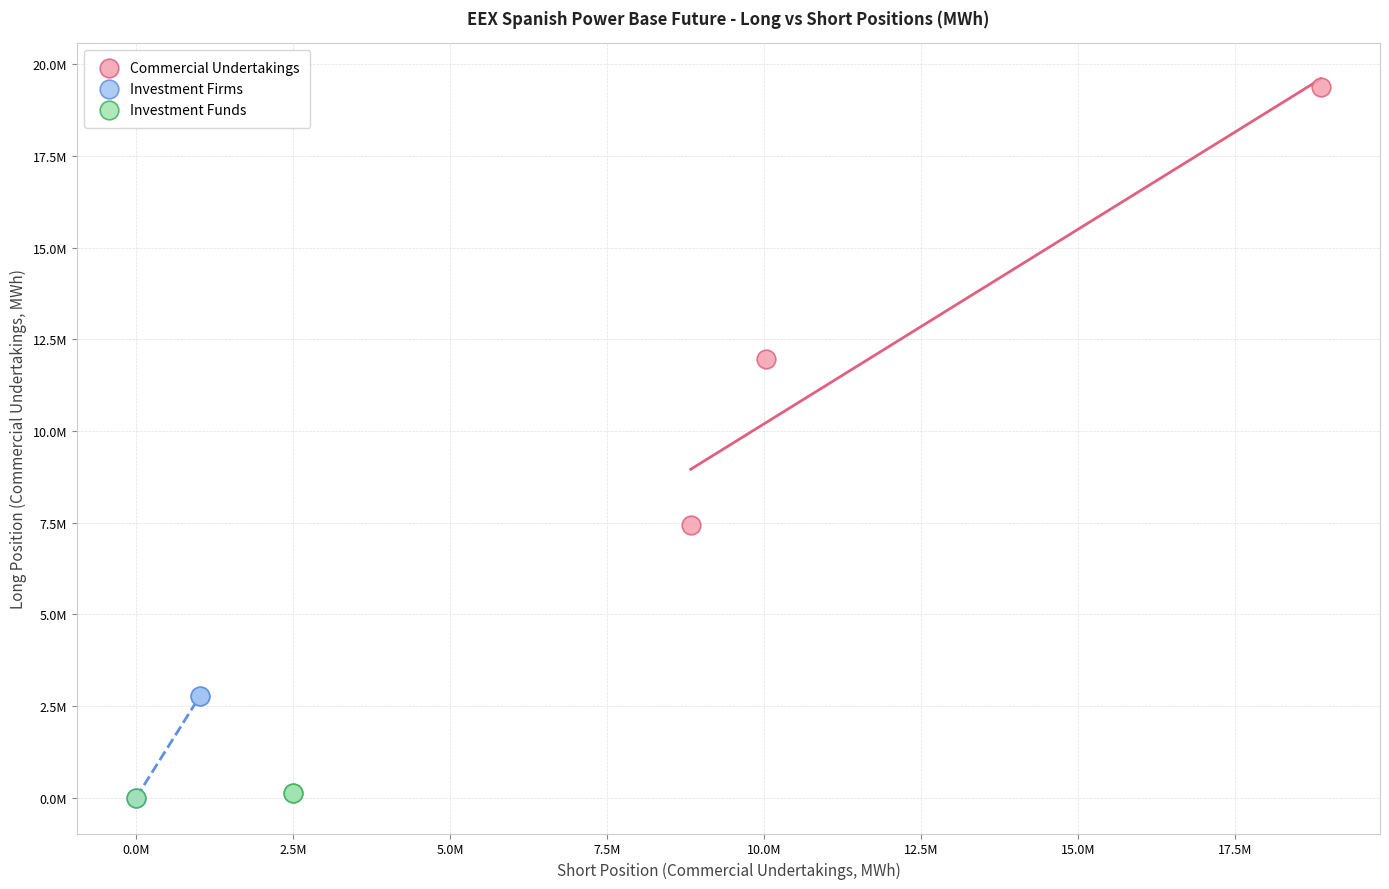

What are all the series names shown in the legend?

Commercial Undertakings, Investment Firms, Investment Funds